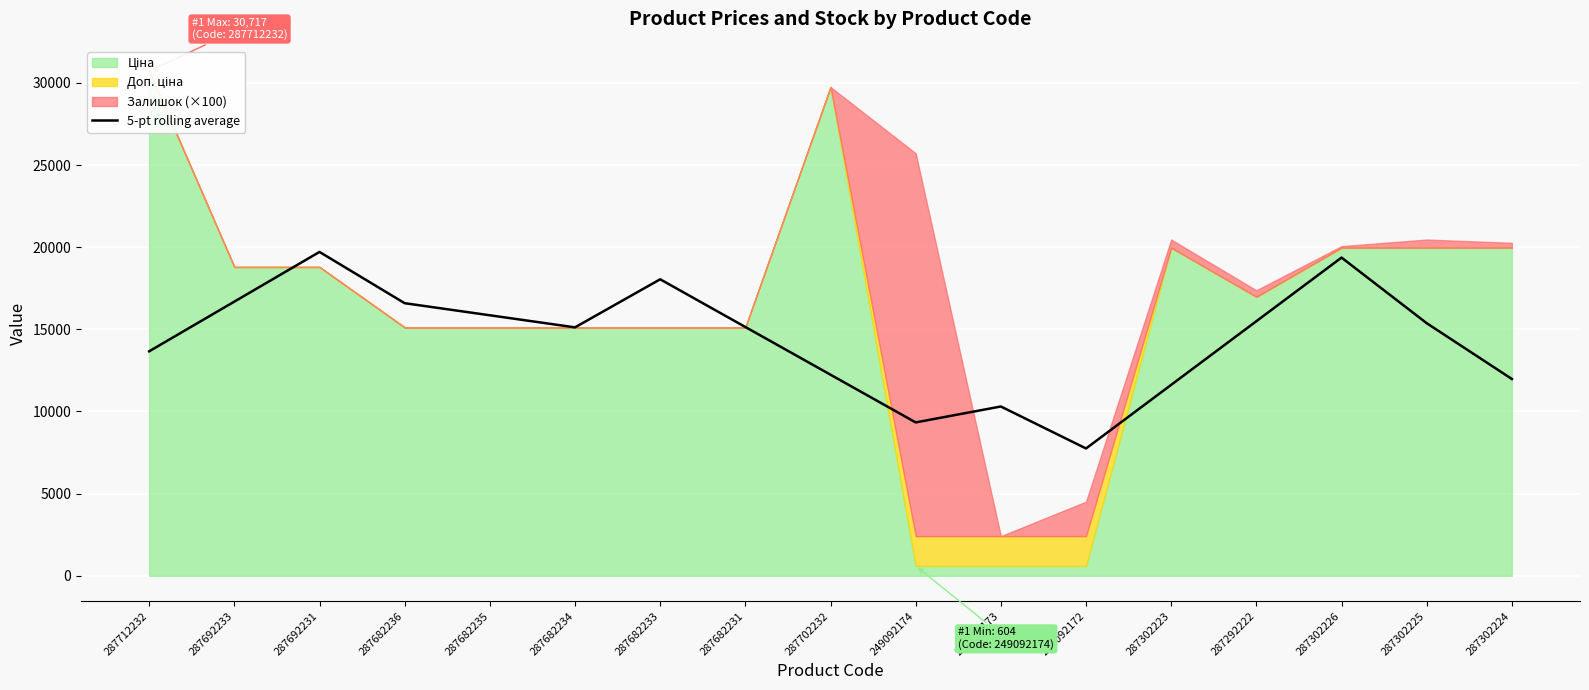

Which category has the lowest value in the 5-pt rolling average series?

249092172